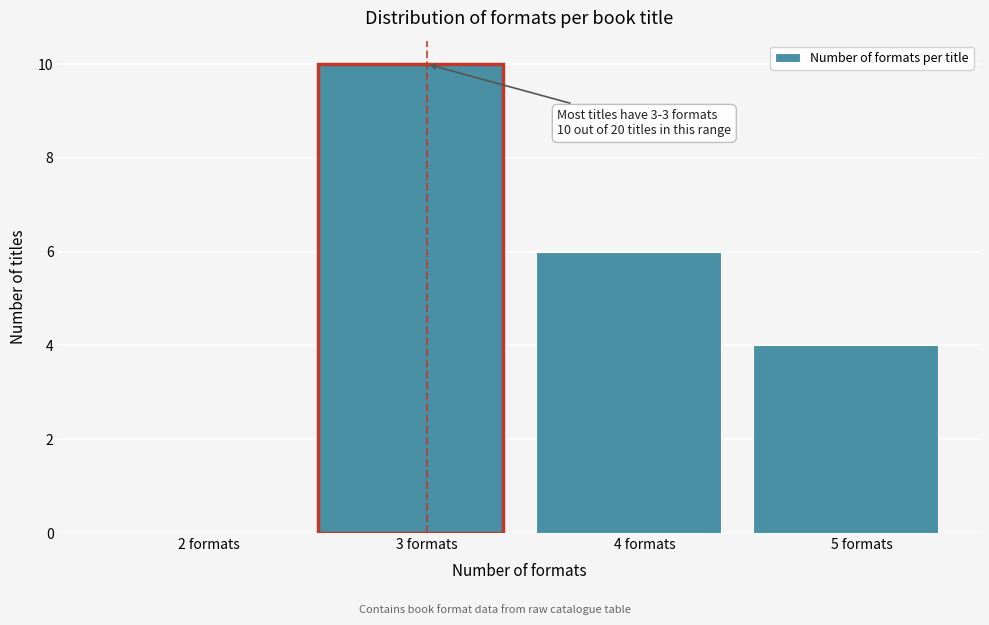

The value at 3 formats is 10. True or false?

True